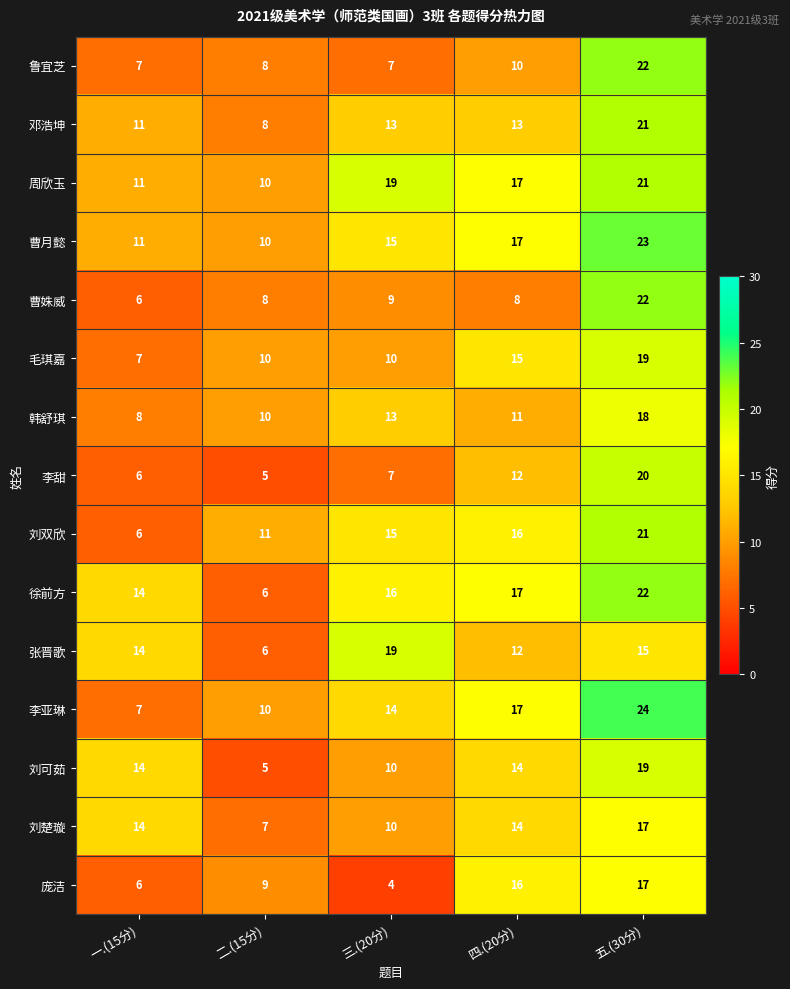

True or false: 庞洁 has a value of 9 at 二.(15分).

True